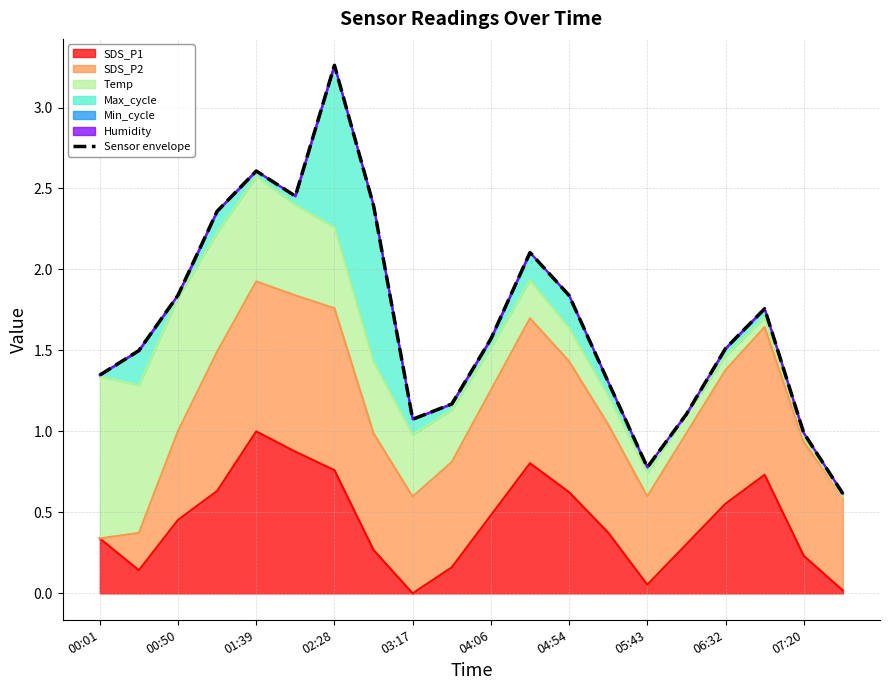

Where does the data first go above 1?

00:01